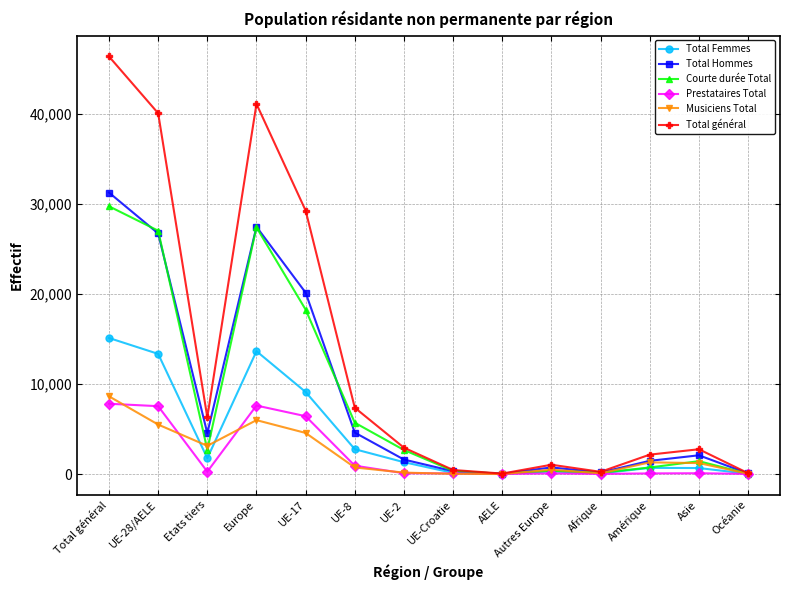

Is it true that Total Femmes equals 6994 at Total général?

False